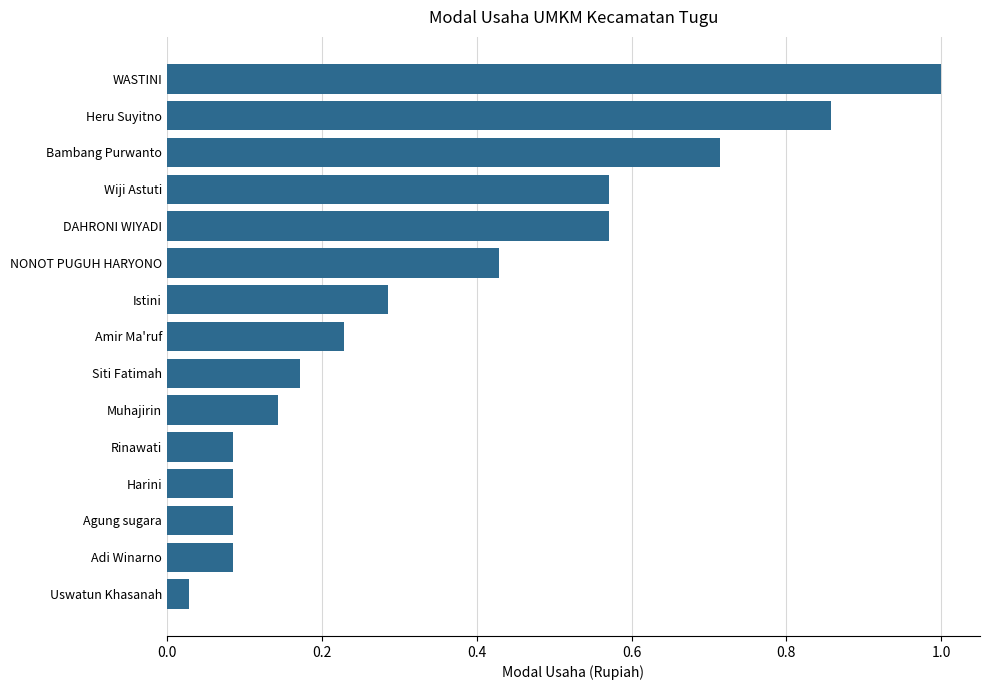

How many bars are there in total?

15